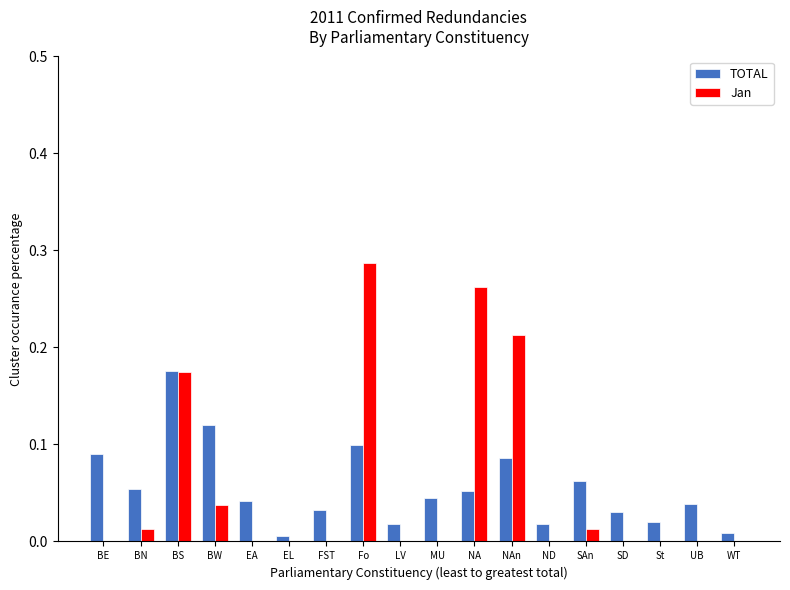

Is the value of Jan at BN greater than the value of TOTAL at Fo?

No